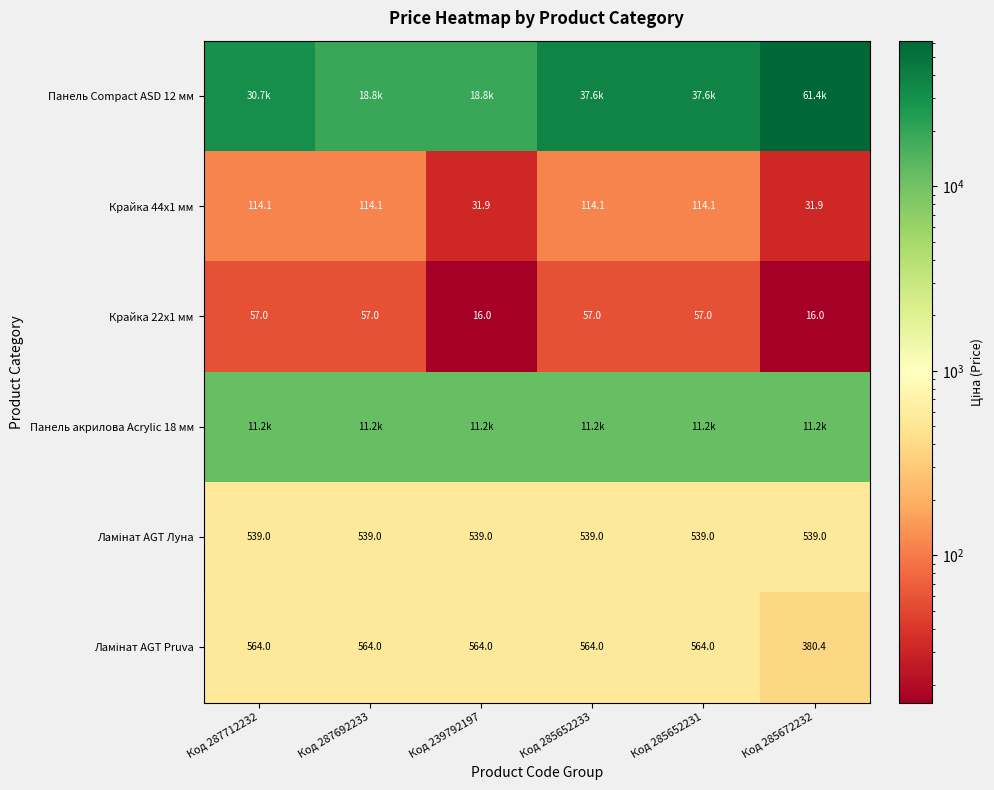

Rank the categories by Панель акрилова Acrylic 18 мм value from highest to lowest.

Код 287712232, Код 287692233, Код 239792197, Код 285652233, Код 285652231, Код 285672232